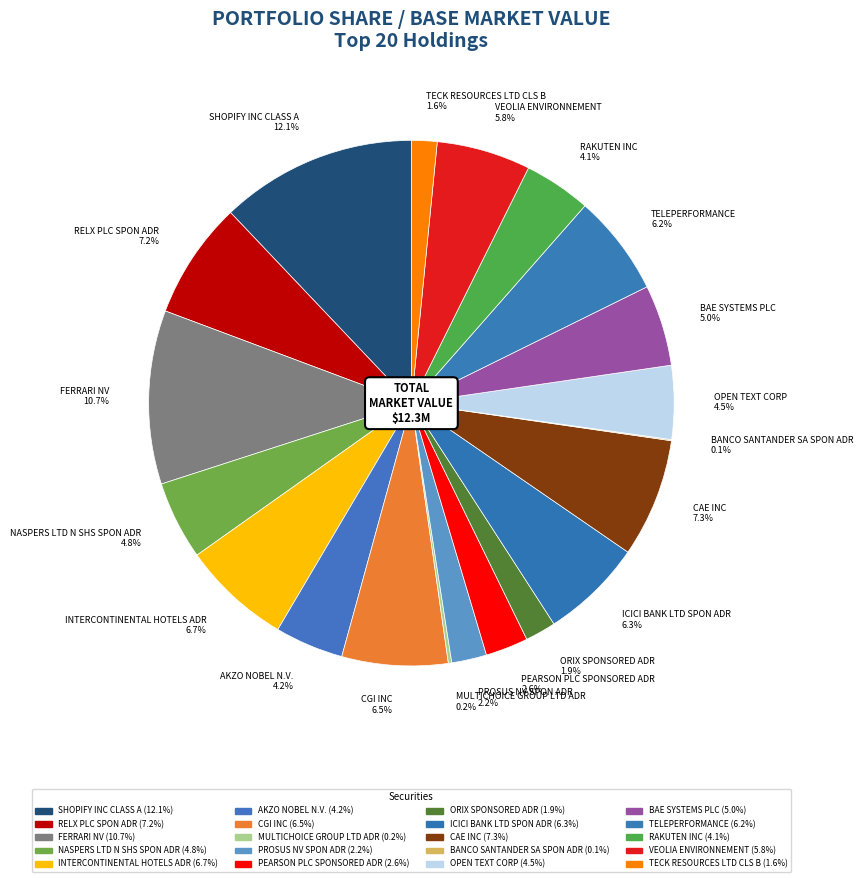

Which slice is the smallest?

BANCO SANTANDER SA SPON ADR